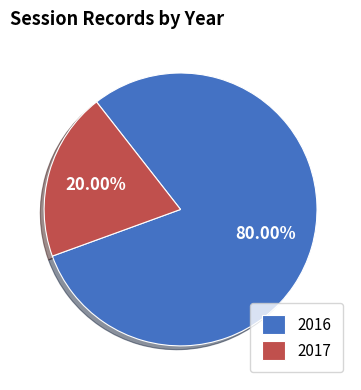

Which slice is the smallest?

2017